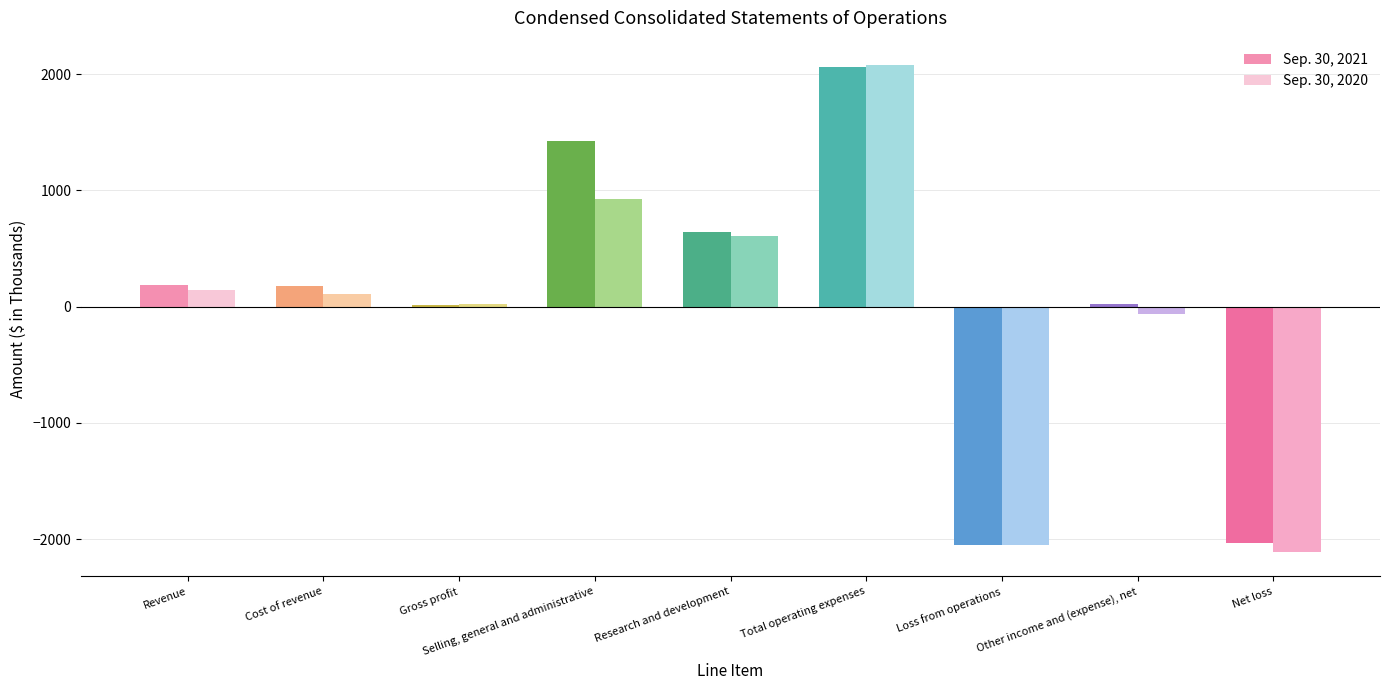

What is the sum of all Sep. 30, 2020 values?

-328